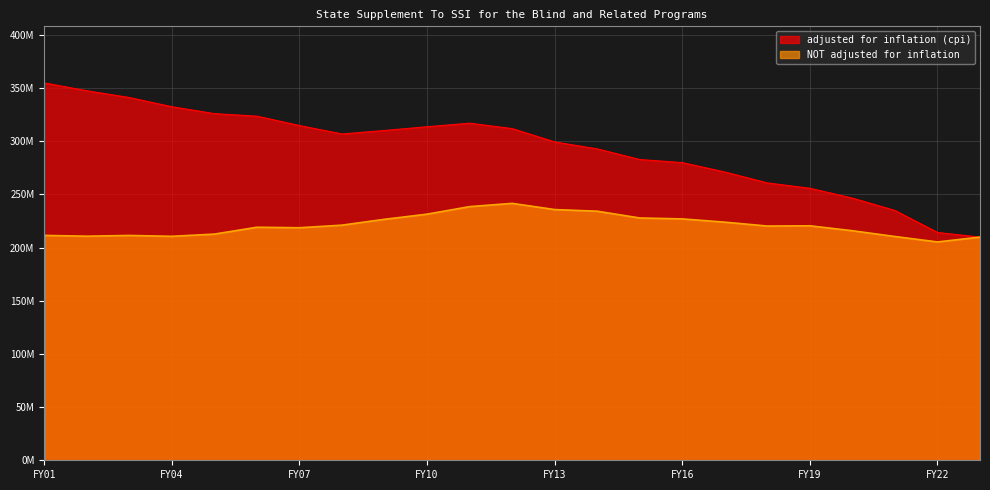

What are all the series names shown in the legend?

adjusted for inflation (cpi), NOT adjusted for inflation